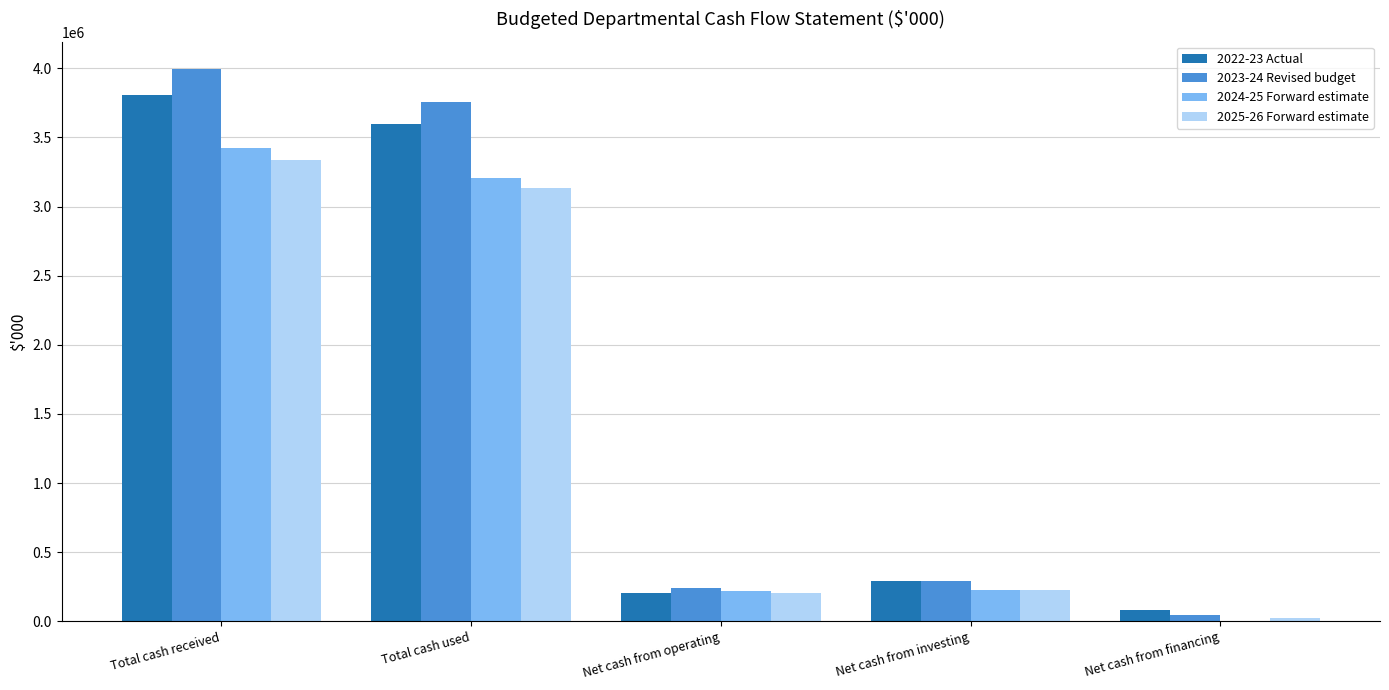

True or false: 2024-25 Forward estimate has a value of 3957 at Net cash from financing.

True